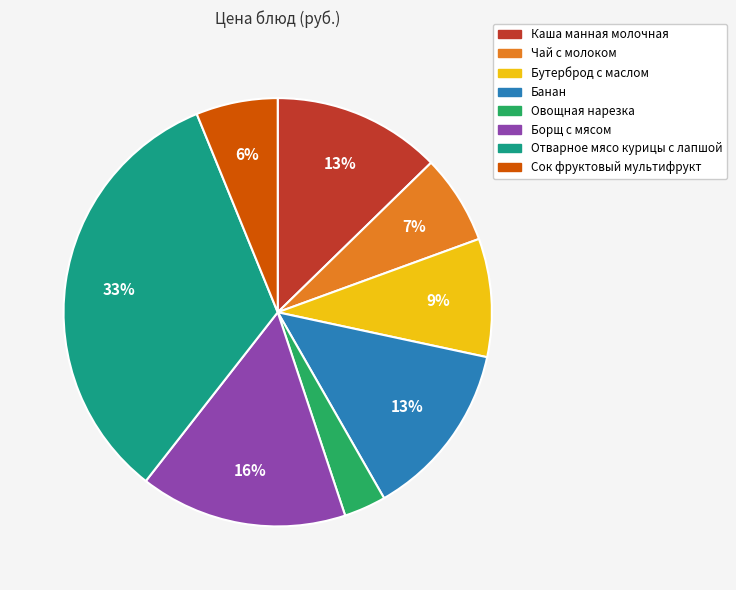

Does any single category account for the majority?

No